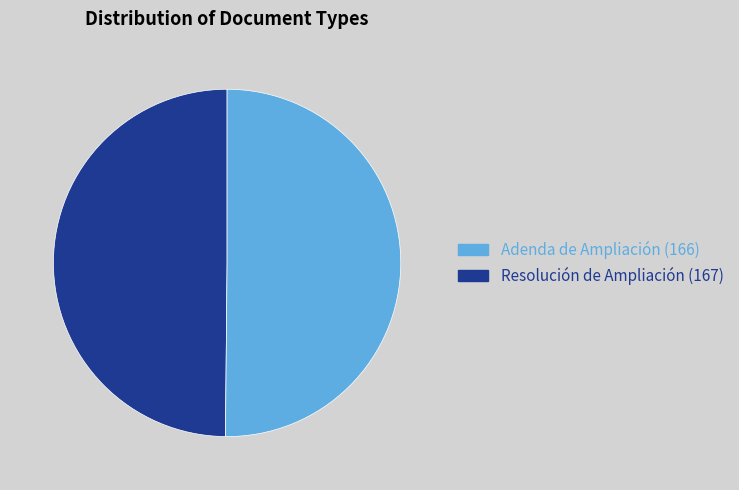

What is the ratio of the value at Resolución de Ampliación (167) to the value at Adenda de Ampliación (166)?

1.0